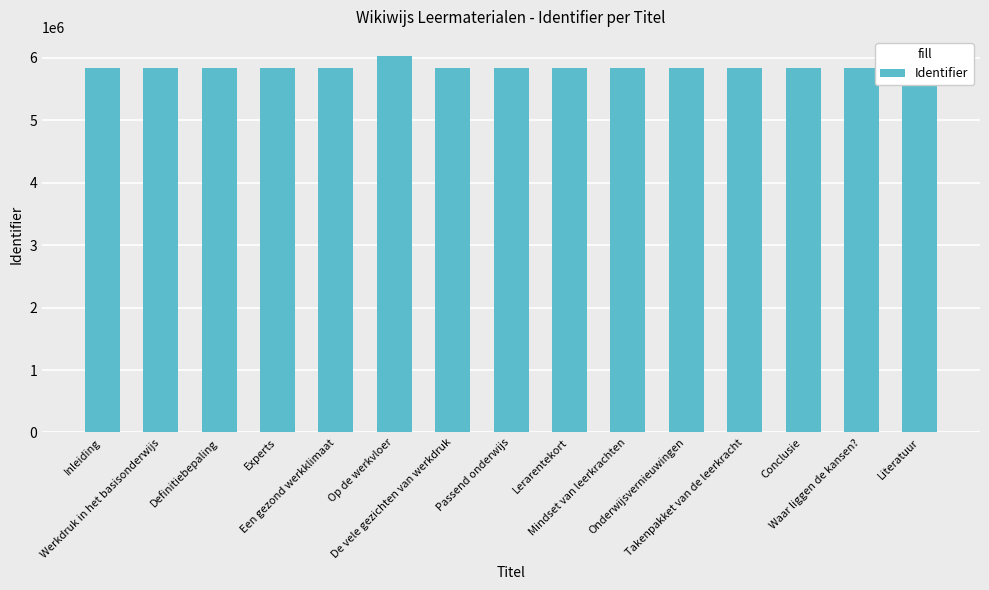

How many data points does each series have?

15